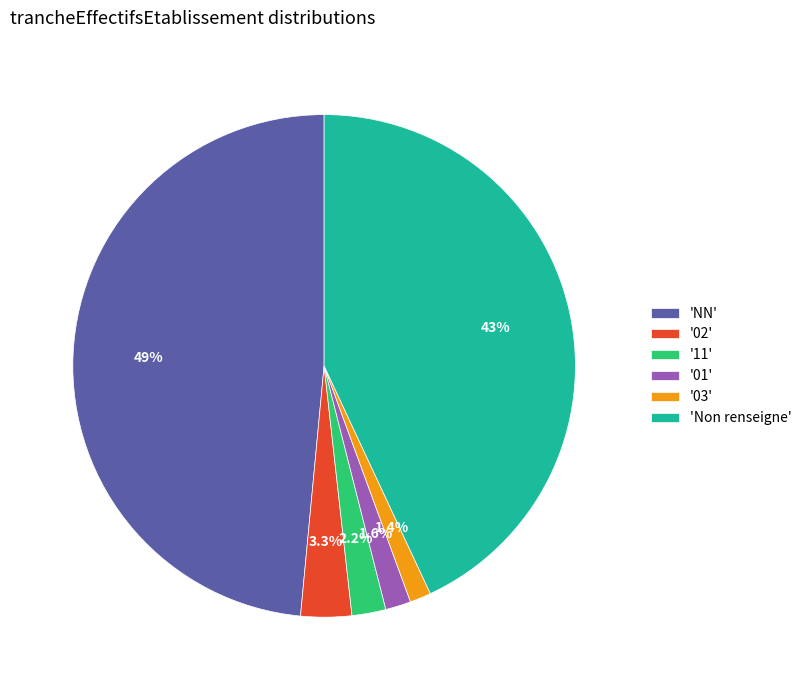

Is the sum of '11' and '02' greater than half?

No